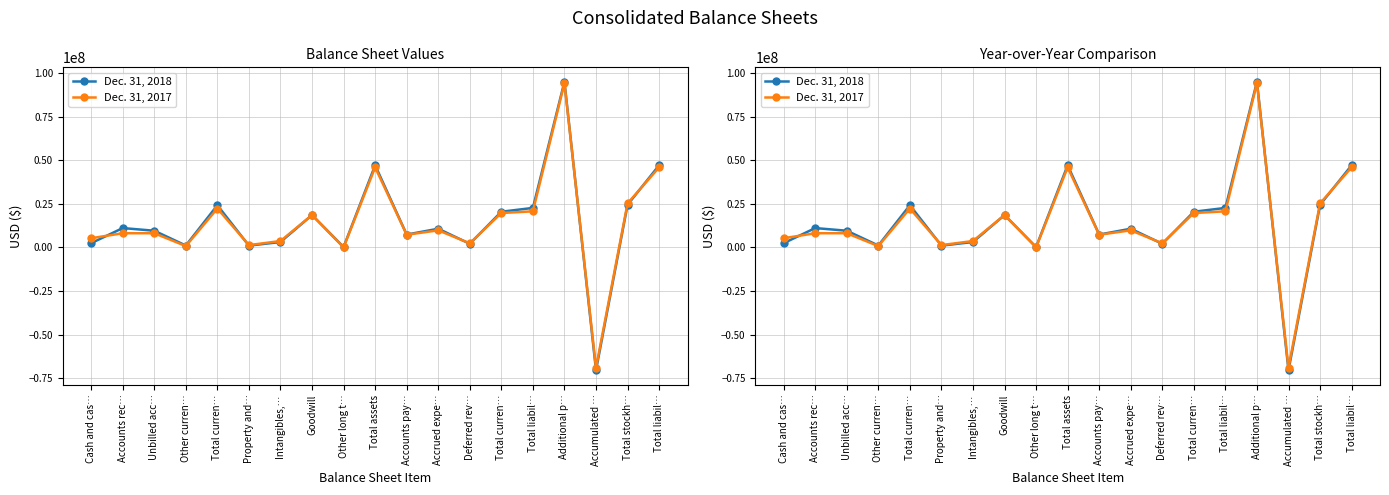

What are all the series names shown in the legend?

Dec. 31, 2018, Dec. 31, 2017